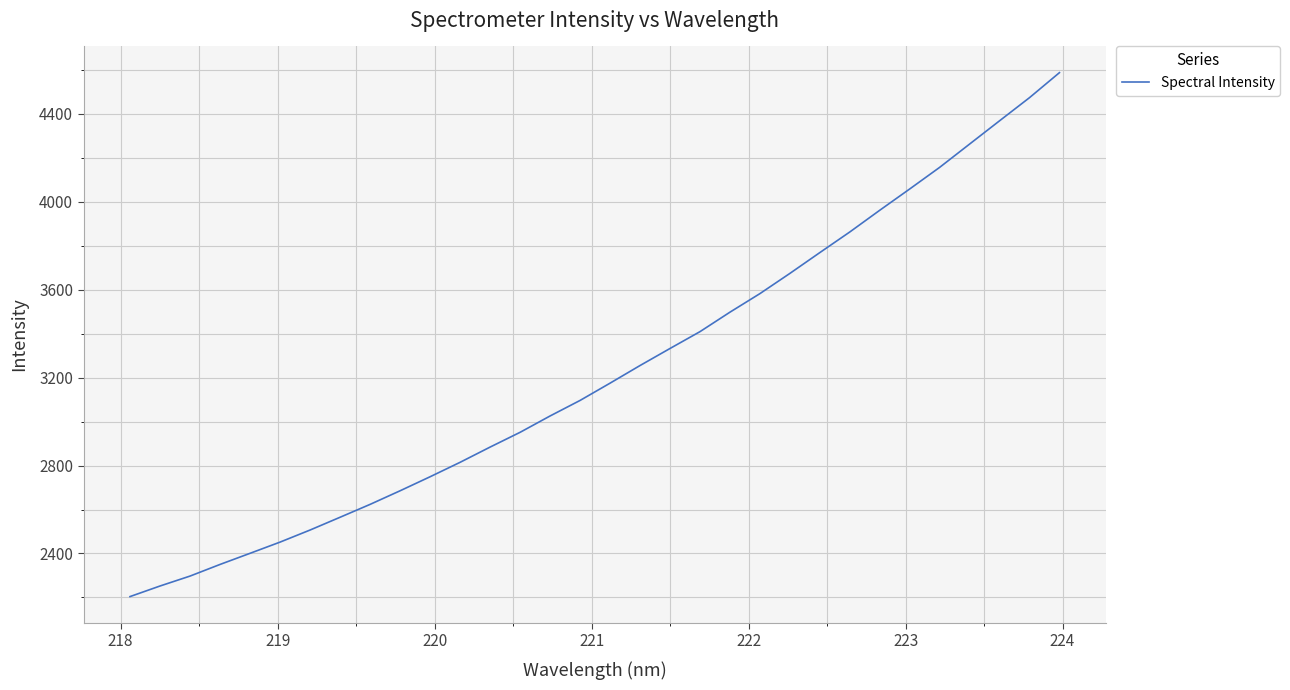

What is the greatest value displayed?

4588.2